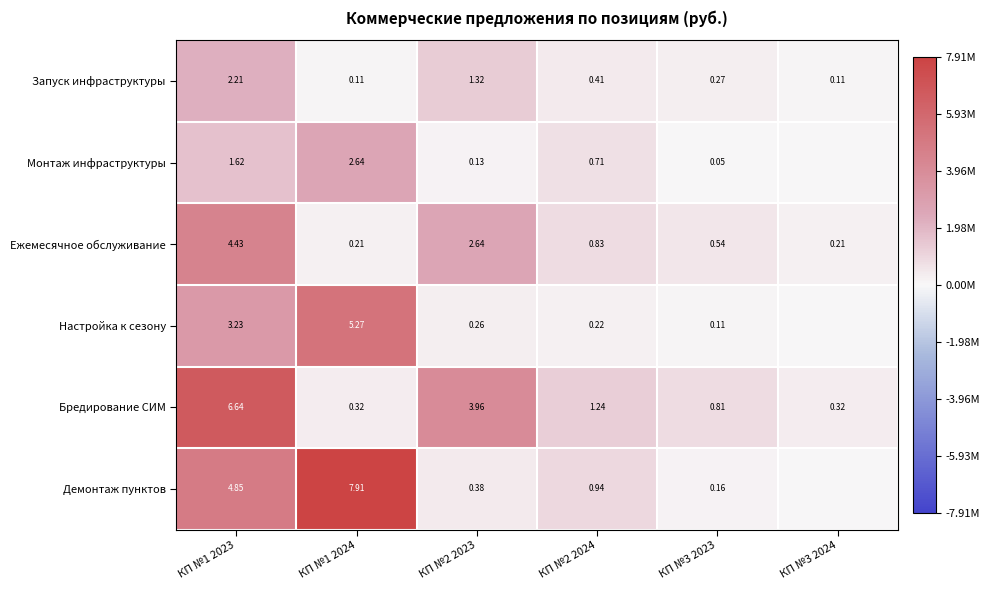

At КП №1 2023, list the series in order from smallest to largest.

Монтаж инфраструктуры, Запуск инфраструктуры, Настройка к сезону, Ежемесячное обслуживание, Демонтаж пунктов, Бредирование СИМ